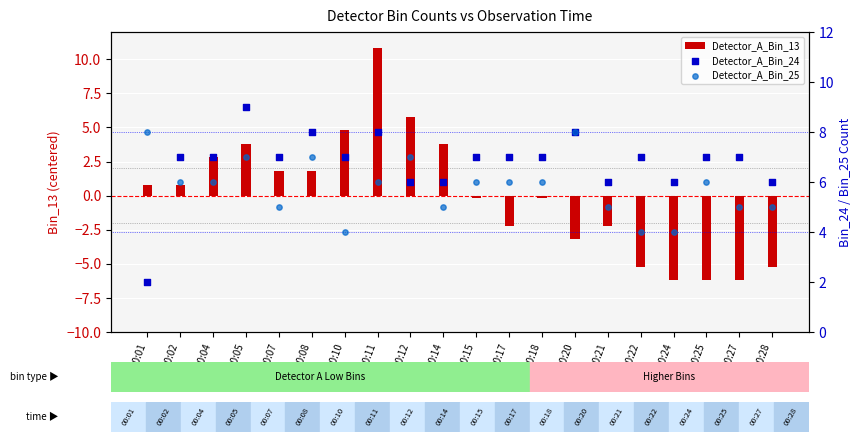

Which series has the widest spread of Y values?

Detector_A_Bin_13